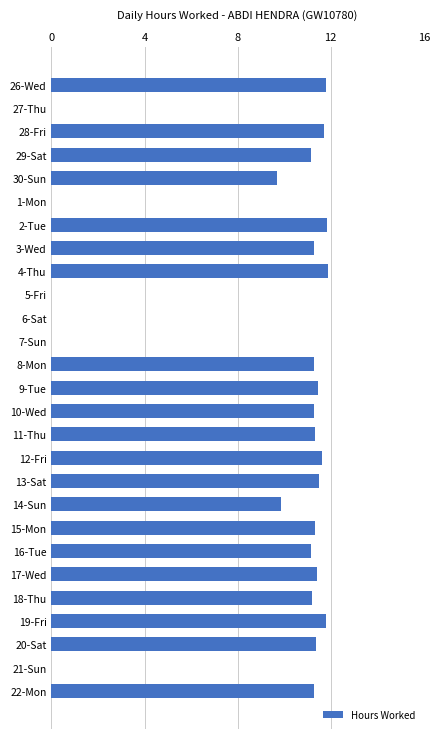

True or false: the data shows 7.2 at 6-Sat.

False